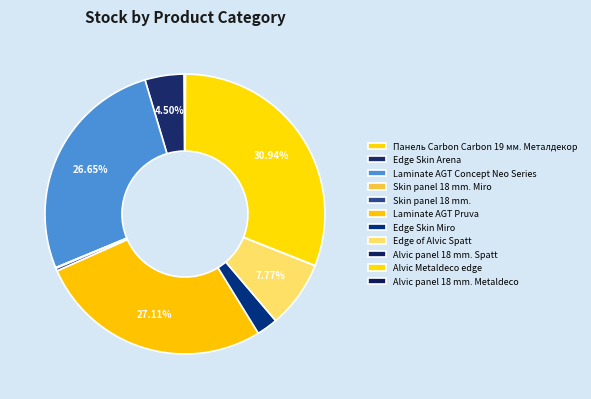

Approximately how many times larger is the value at Laminate AGT Concept Neo Series compared to Alvic panel 18 mm. Metaldeco?

543.2